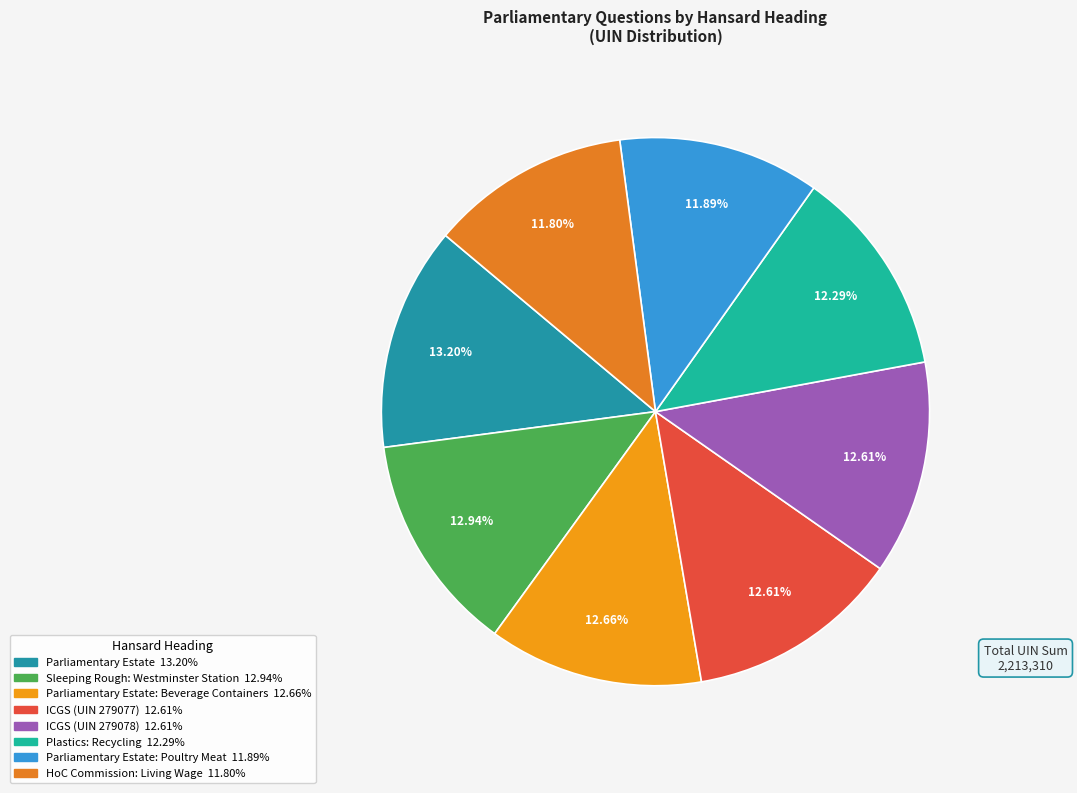

Does any single category account for the majority?

No